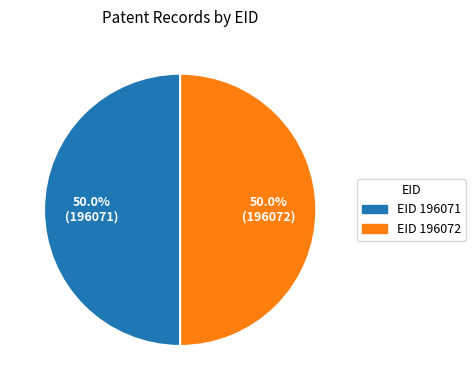

Count the number of slices in the pie.

2